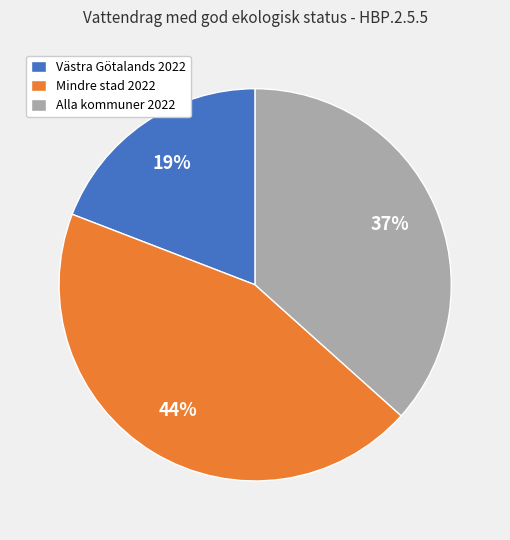

Count the number of slices in the pie.

3